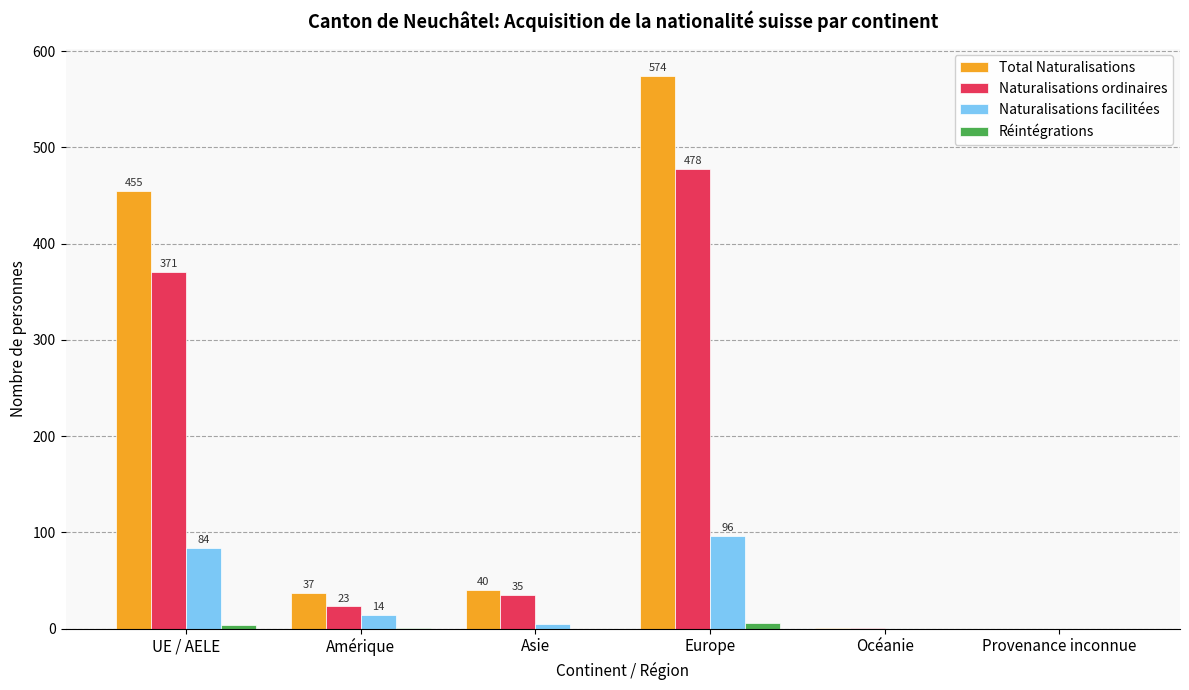

How many series are shown in this chart?

4